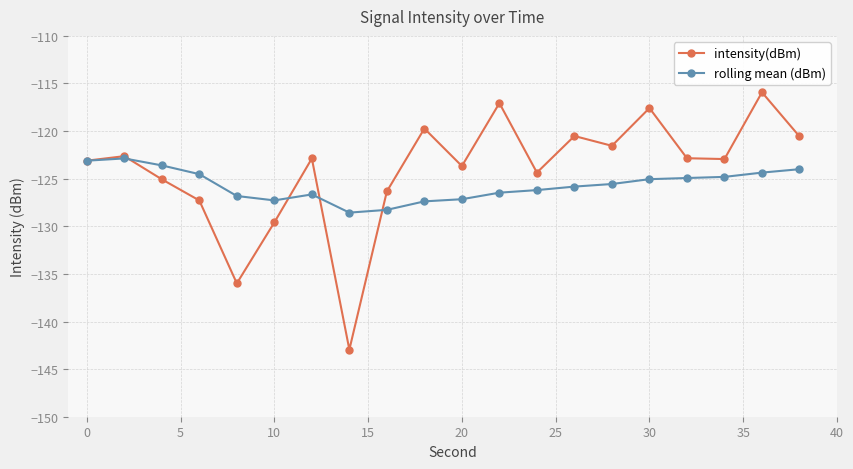

True or false: intensity(dBm) has more than 1 interior local peaks.

True